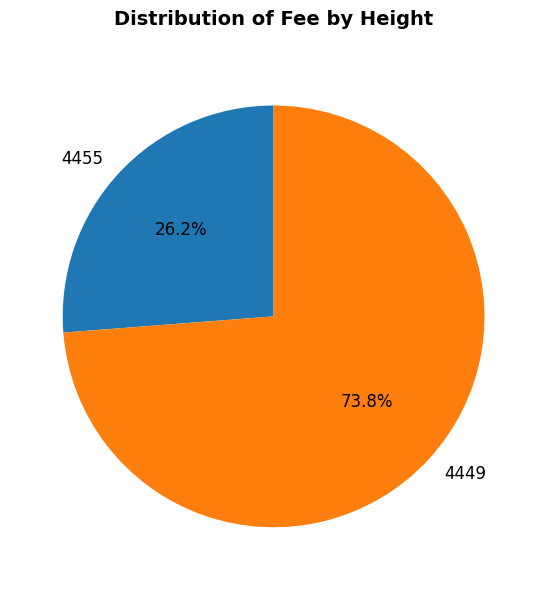

Is there a majority slice in this chart?

Yes